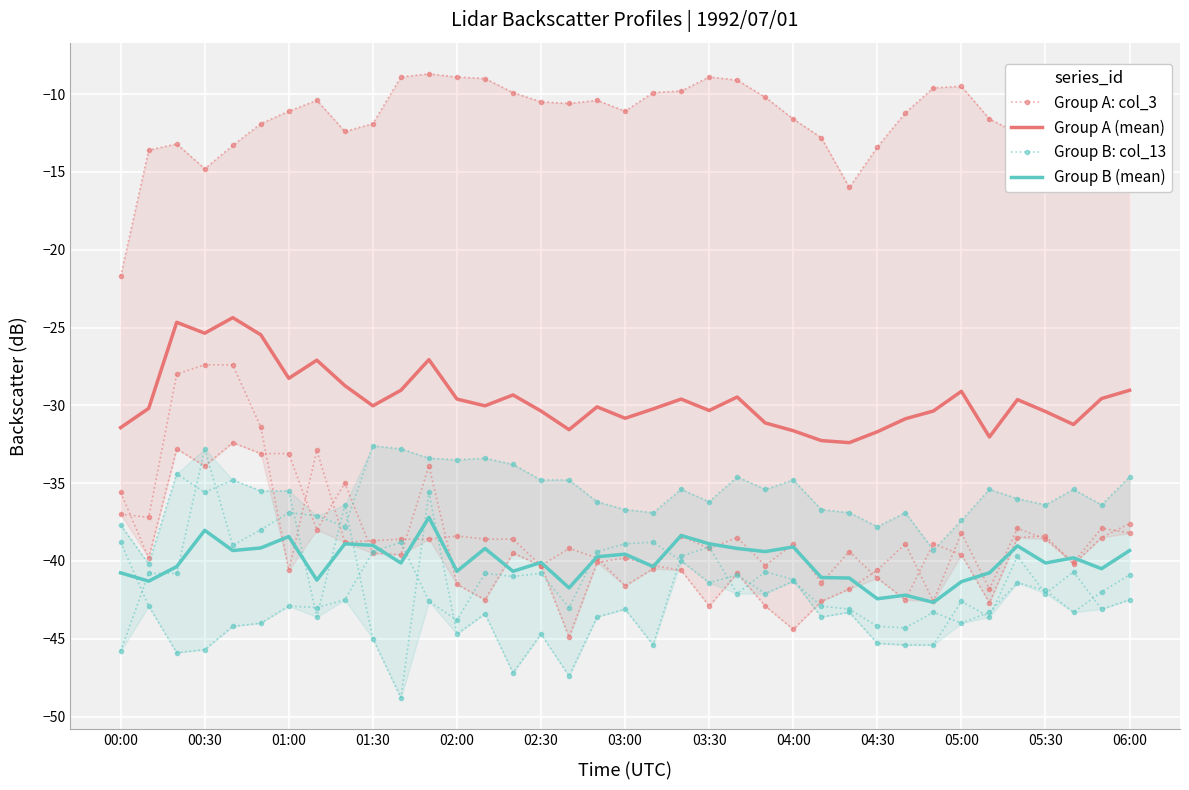

How many data points in Group B (mean) are less than -40?

19